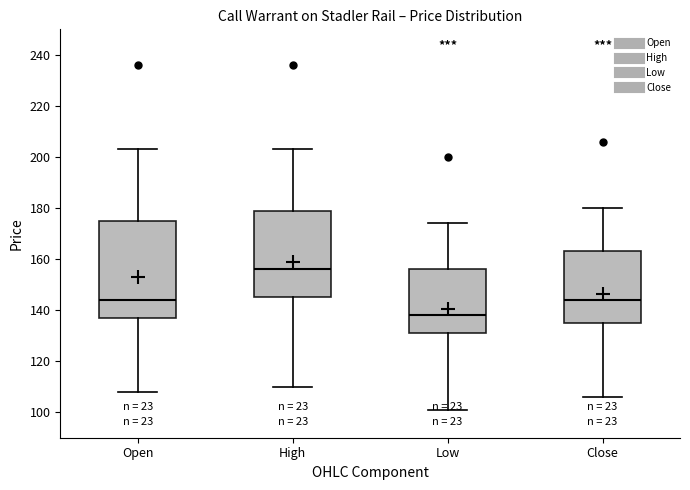

Where does the lower whisker of the box for Low end on the y-axis? The values are not printed on the chart, so give them approximately, as read against the axis.

102